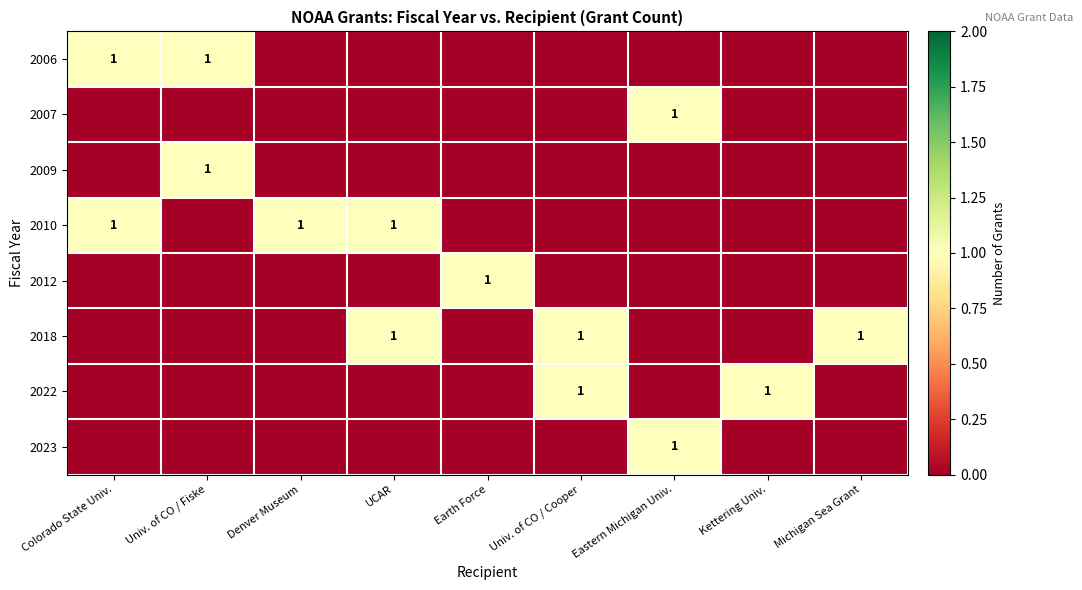

Which category has the highest value across all series?

Colorado State Univ.